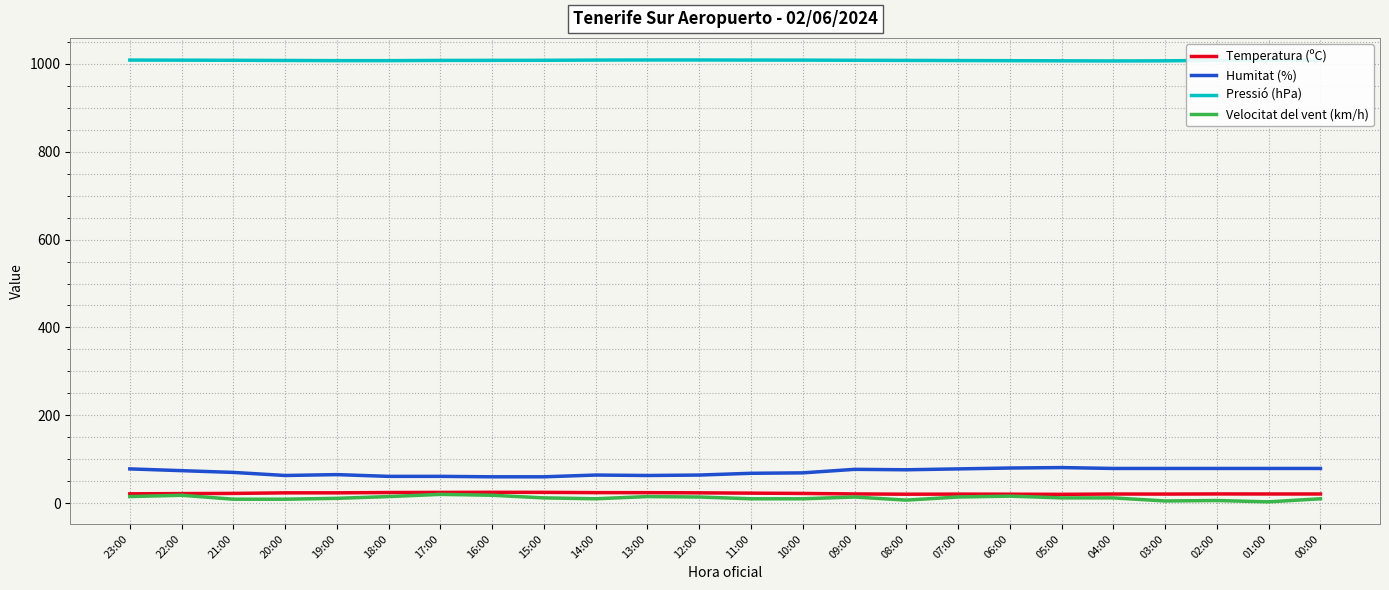

What is the average value of the Velocitat del vent (km/h) series?

11.9